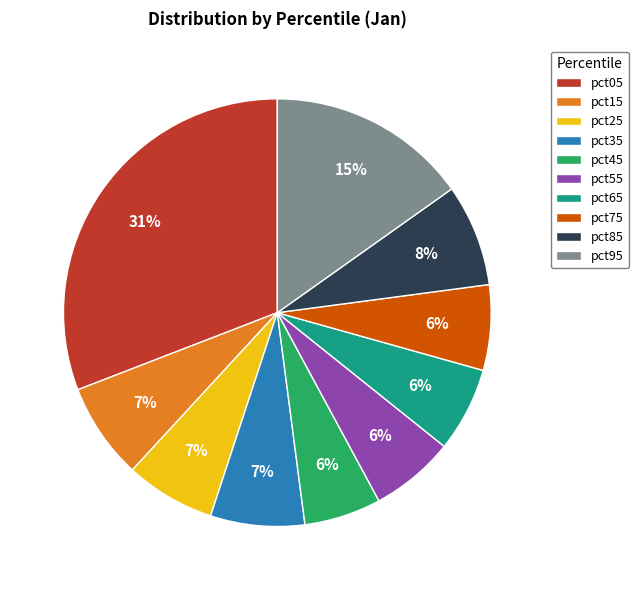

Is there a majority slice in this chart?

No